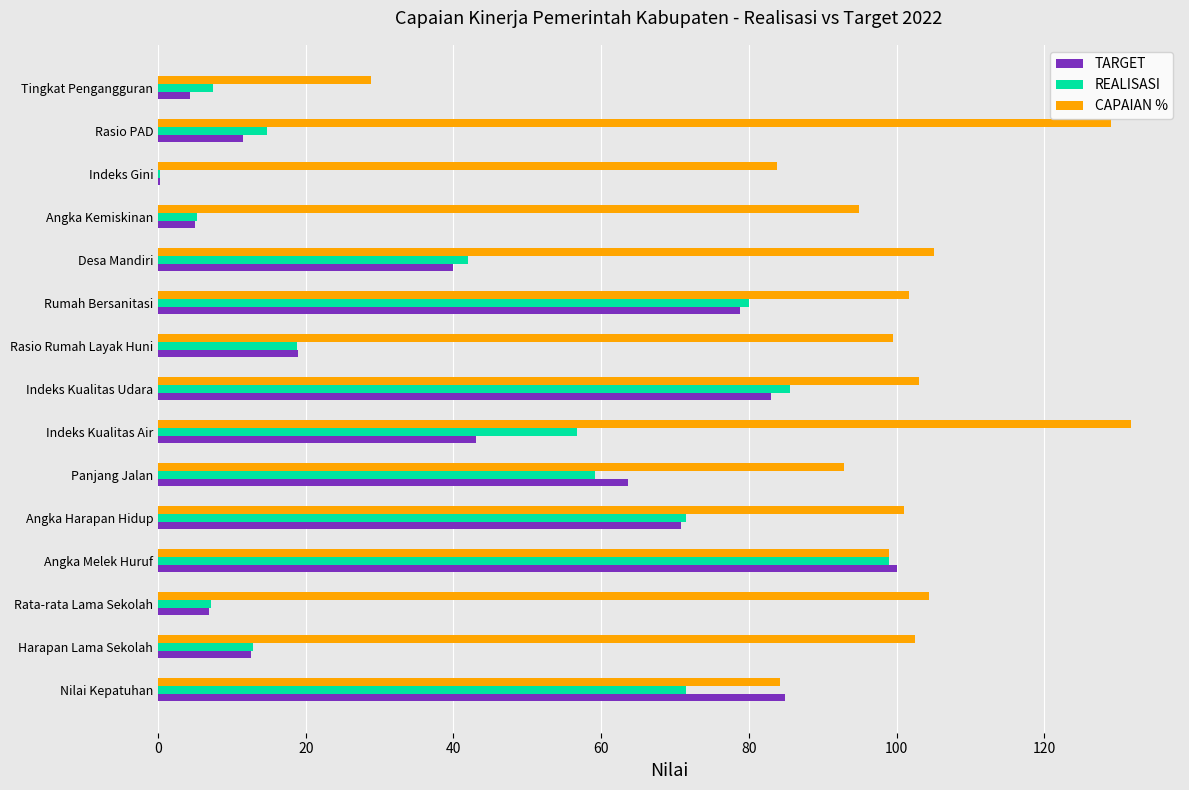

At which category is the sum across all series the highest?

Angka Melek Huruf